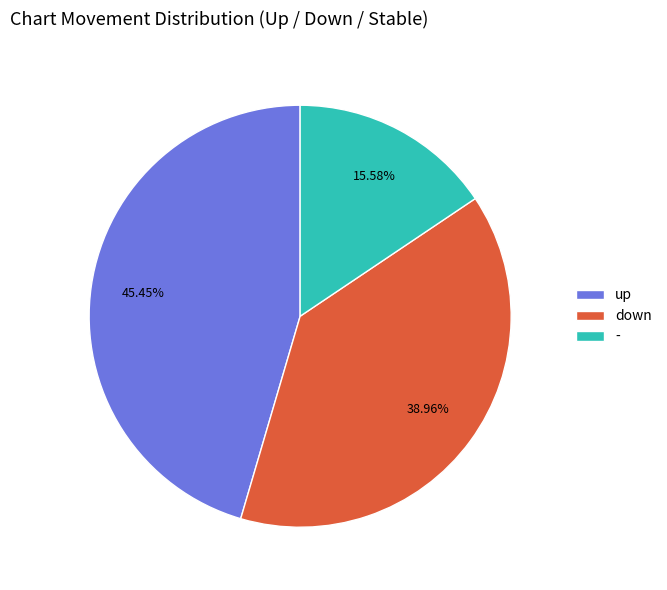

Does - account for over 50% of the chart?

No